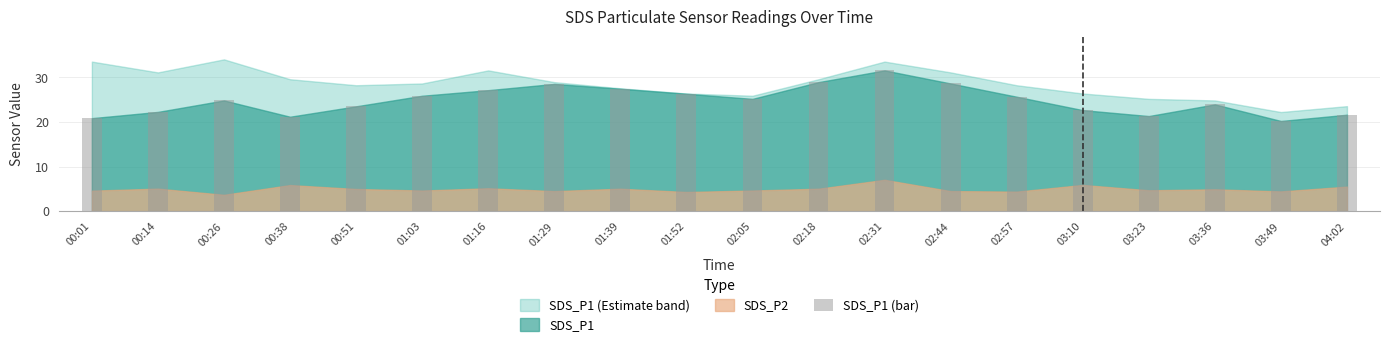

What is the difference between the values at 01:39 and 00:38?

6.3